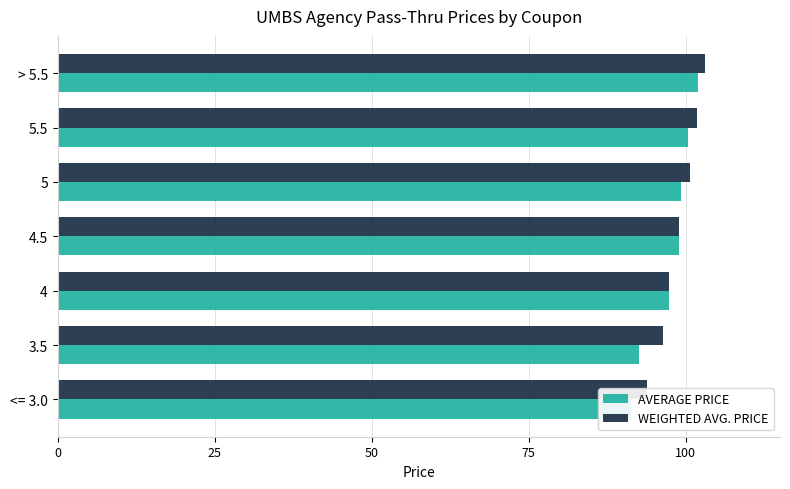

How many bars are there in total?

14